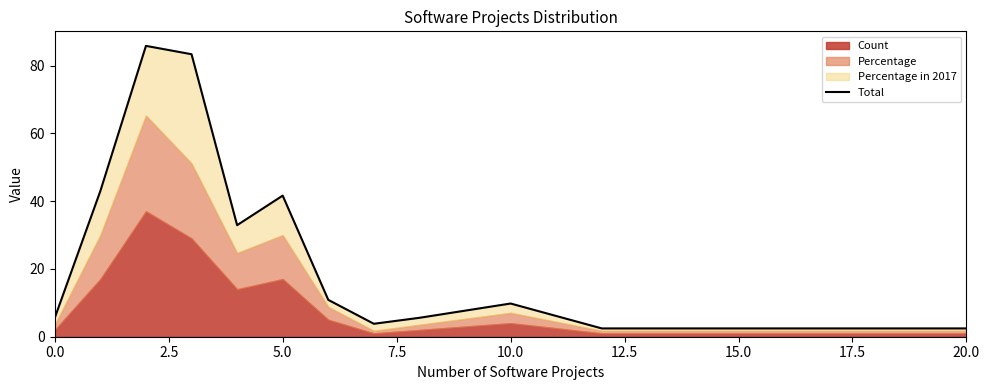

What is the difference between the maximum and minimum values?

83.3